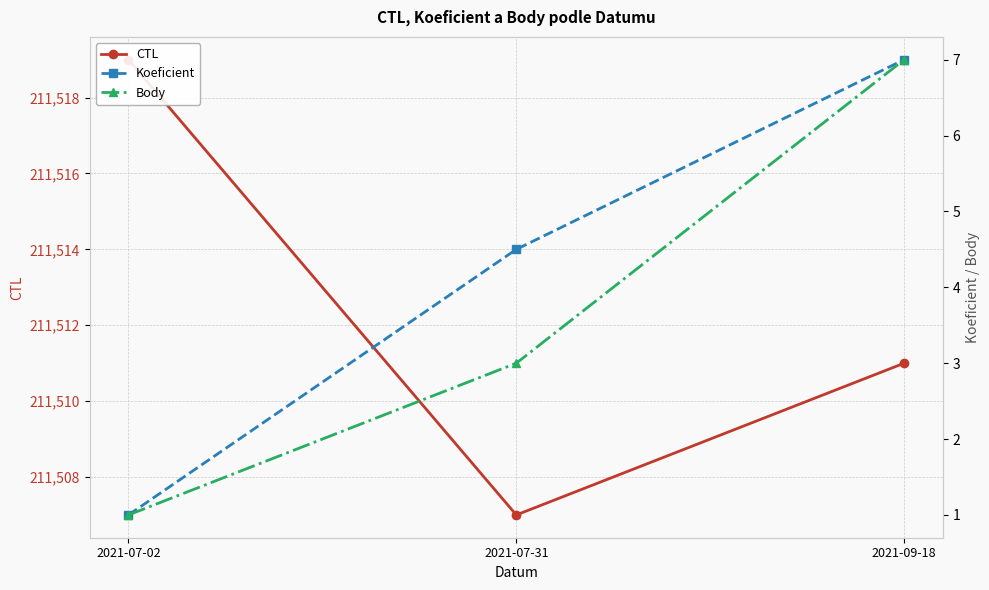

What is the maximum value shown in the chart?

211519.0